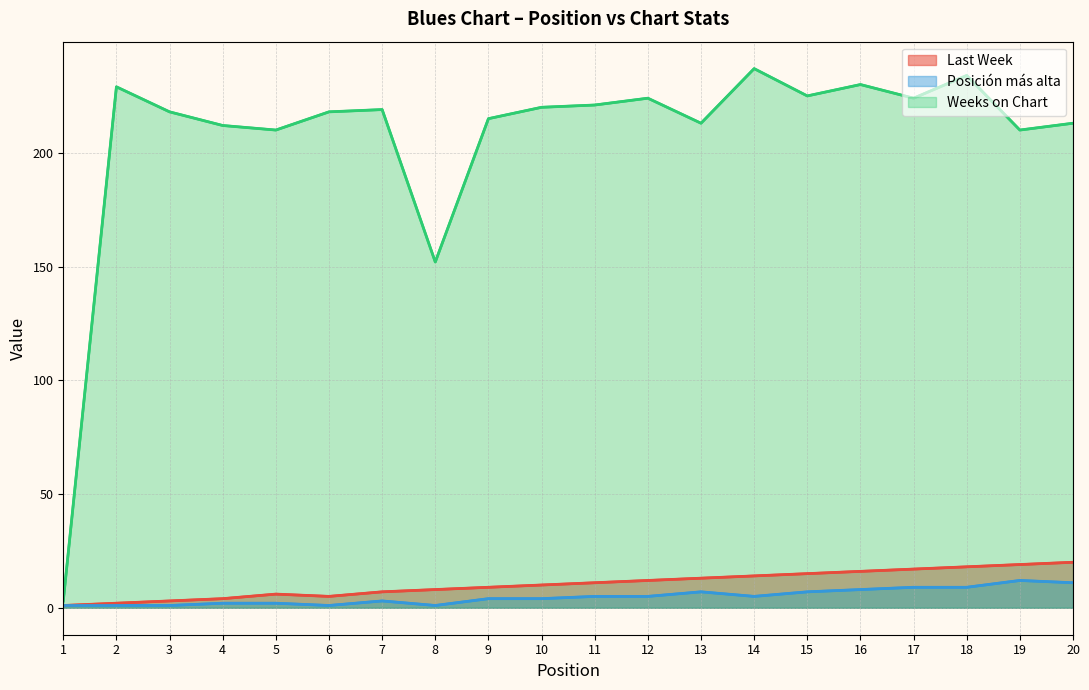

Reading left to right, extract all data points from this chart.

Last Week: 1=1	2=2	3=3	4=4	5=6	6=5	7=7	8=8	9=9	10=10	11=11	12=12	13=13	14=14	15=15	16=16	17=17	18=18	19=19	20=20
Posición más alta: 1=1	2=1	3=1	4=2	5=2	6=1	7=3	8=1	9=4	10=4	11=5	12=5	13=7	14=5	15=7	16=8	17=9	18=9	19=12	20=11
Weeks on Chart: 1=3	2=229	3=218	4=212	5=210	6=218	7=219	8=152	9=215	10=220	11=221	12=224	13=213	14=237	15=225	16=230	17=224	18=234	19=210	20=213